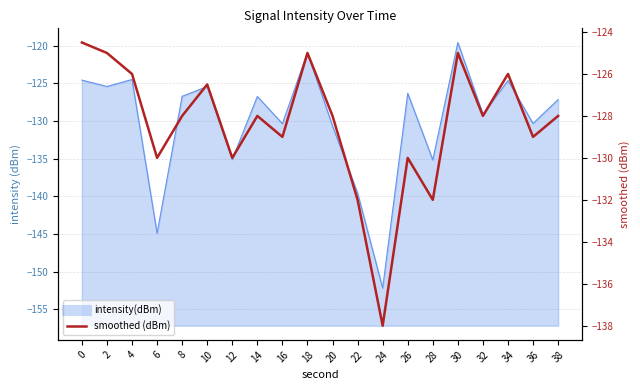

Does the chart have visible grid lines?

Yes